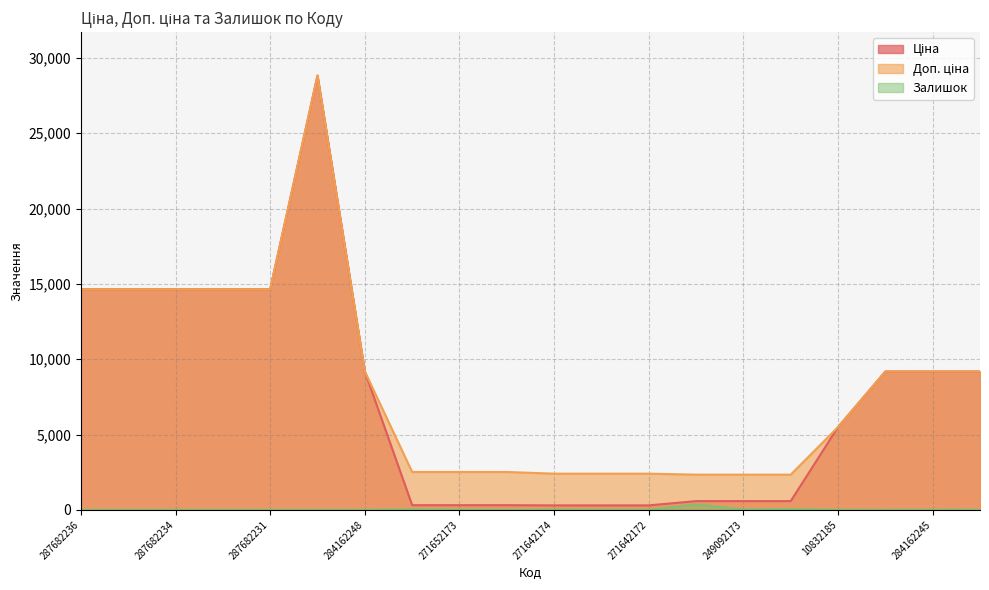

At which label does Доп. ціна first exceed 9185?

287682236